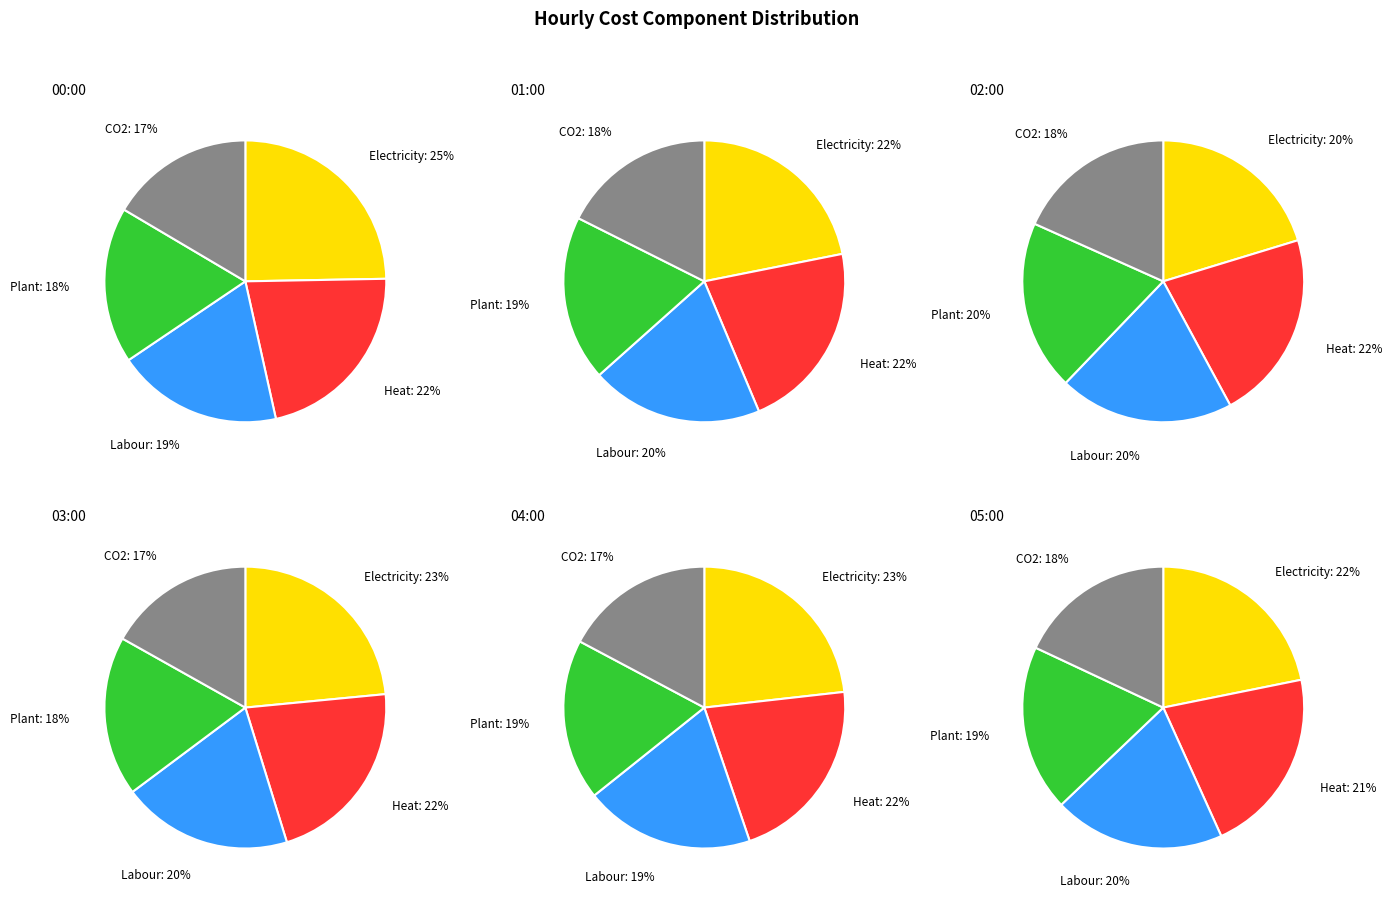

Does any single category account for the majority?

No